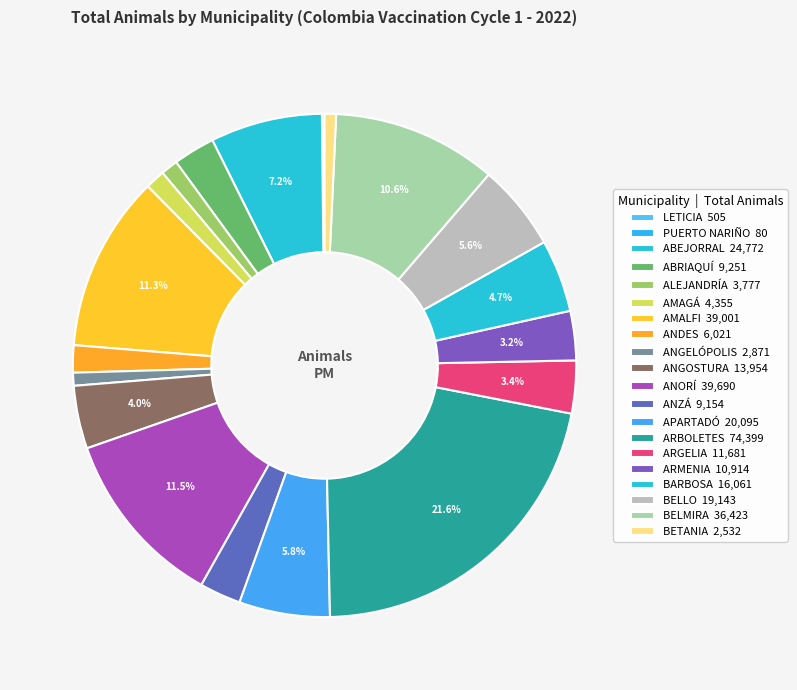

Which has a higher value, ABEJORRAL or ANGOSTURA?

ABEJORRAL